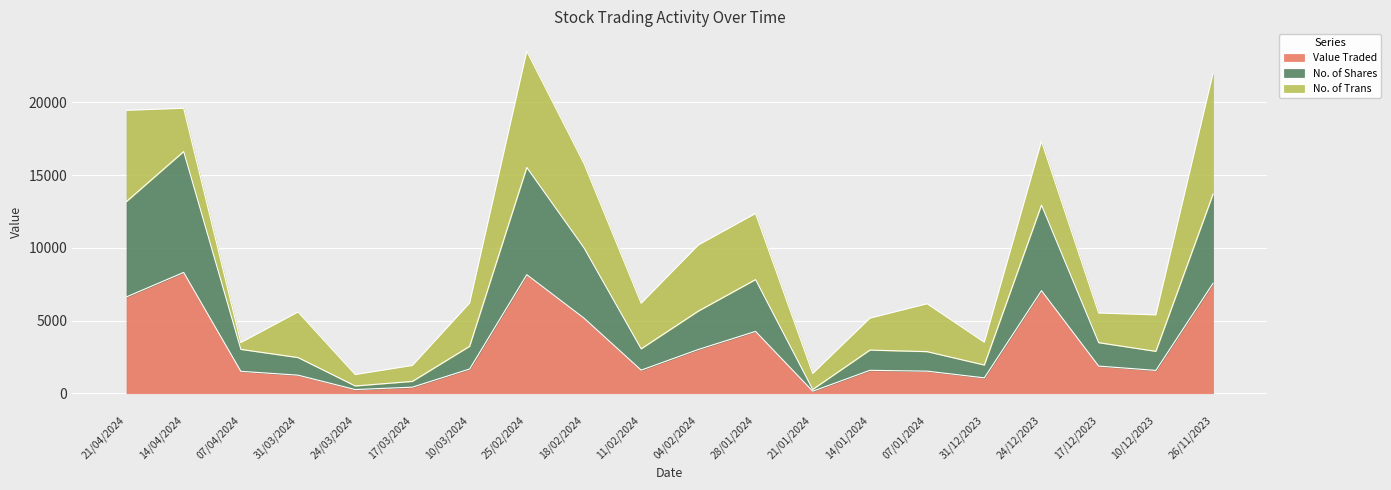

How many lines are shown in the chart?

3